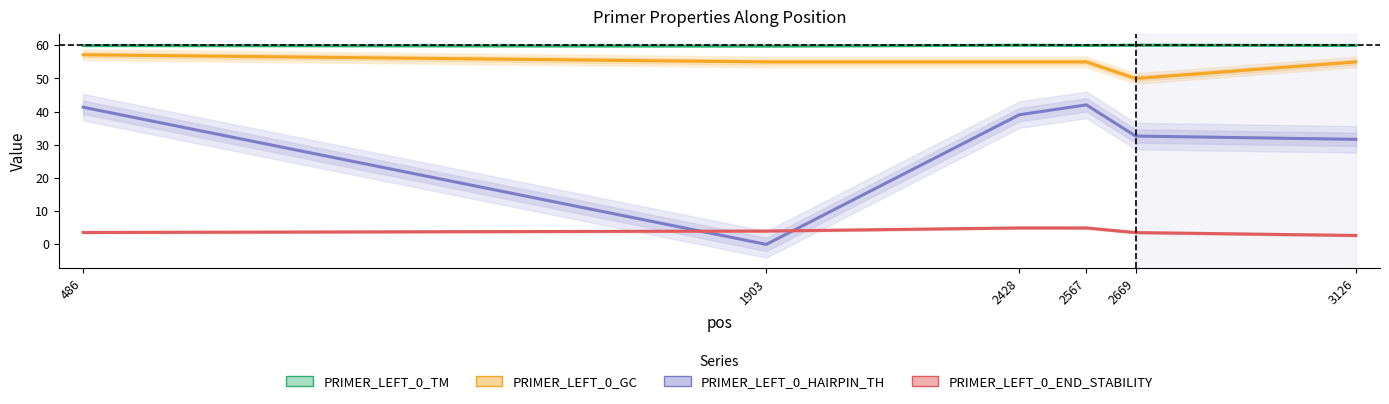

Reading right to left, what are all the values shown in this chart?

PRIMER_LEFT_0_TM: 3126=60.0	2669=60.0	2567=60.0	2428=60.0	1903=59.8	486=59.9
PRIMER_LEFT_0_GC: 3126=55.0	2669=50.0	2567=55.0	2428=55.0	1903=55.0	486=57.1
PRIMER_LEFT_0_HAIRPIN_TH: 3126=31.7	2669=32.6	2567=42.0	2428=39.1	1903=0.0	486=41.3
PRIMER_LEFT_0_END_STABILITY: 3126=2.7	2669=3.6	2567=5.0	2428=5.0	1903=4.0	486=3.6